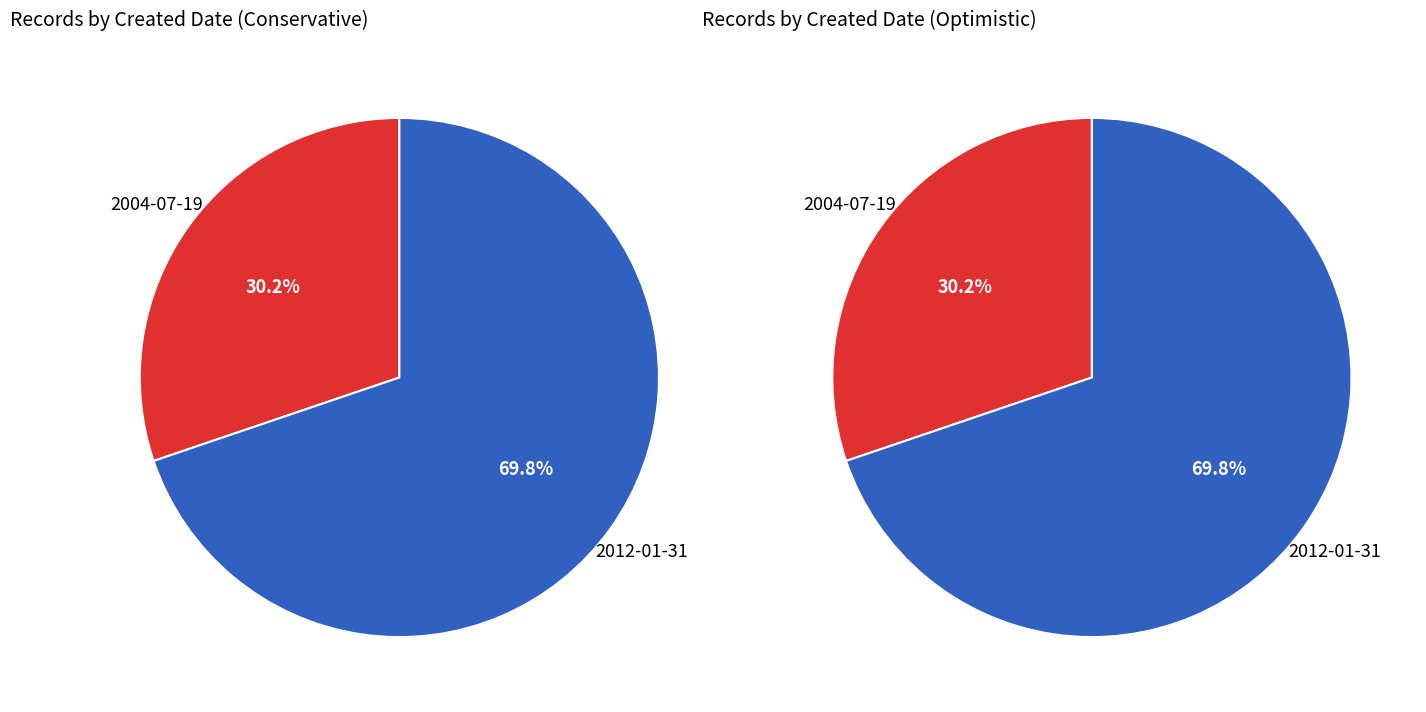

To the nearest percent, what percentage of the pie is 2012-01-31?

70%